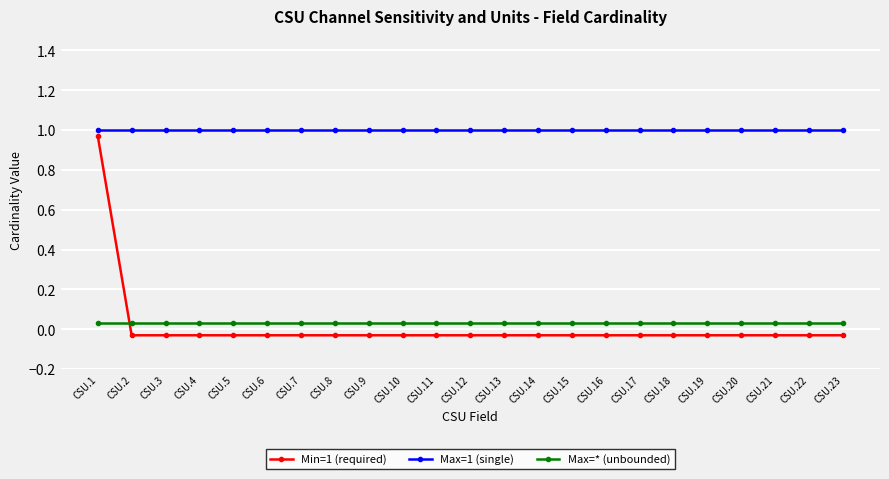

How many lines are shown in the chart?

3